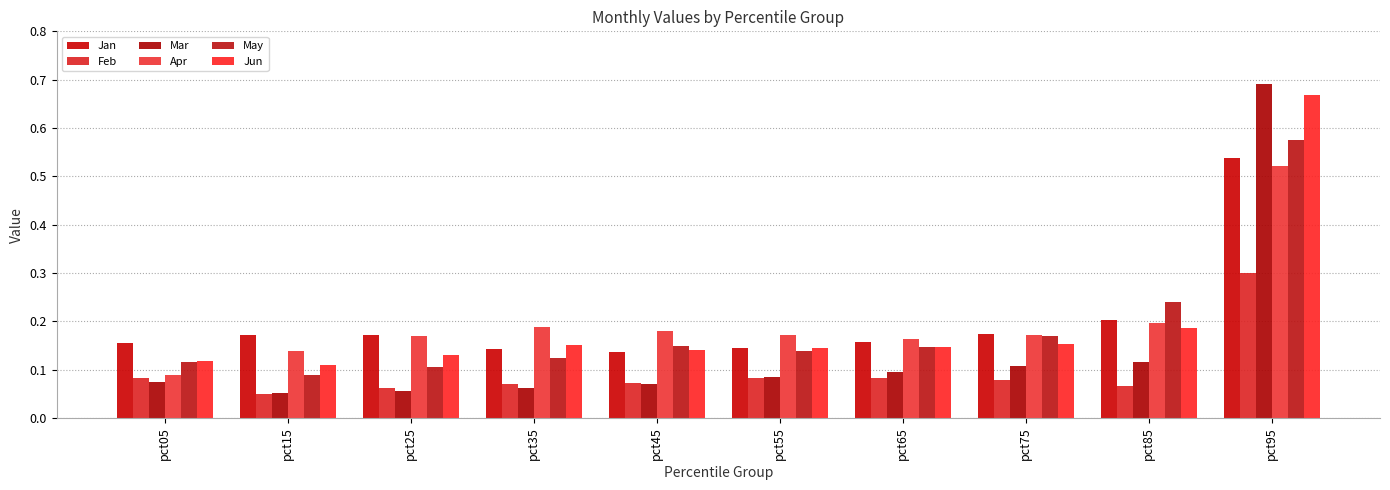

How many data points does each series have?

10